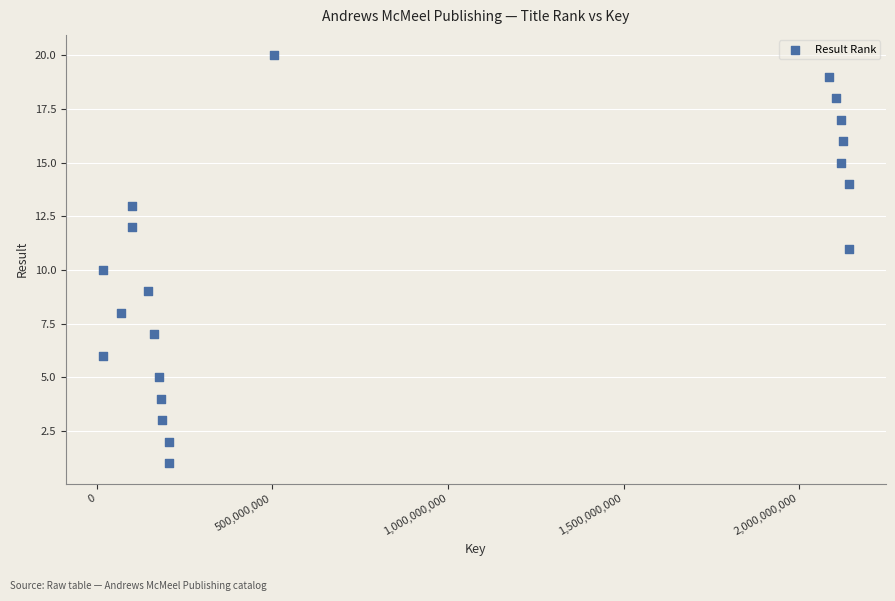

What is the range of Y values (max minus min)?

19